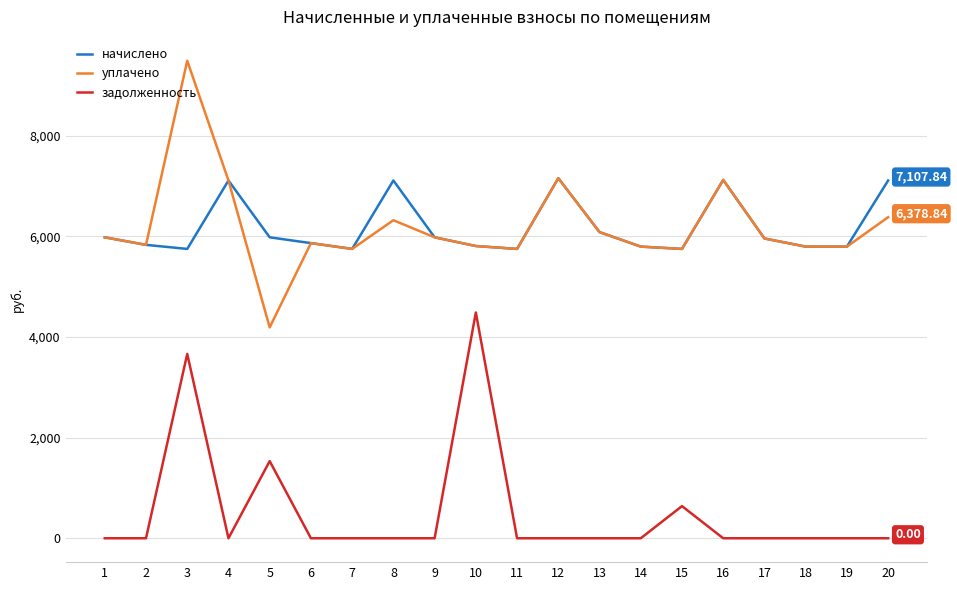

Rank the series by their maximum value, from highest to lowest.

уплачено, начислено, задолженность